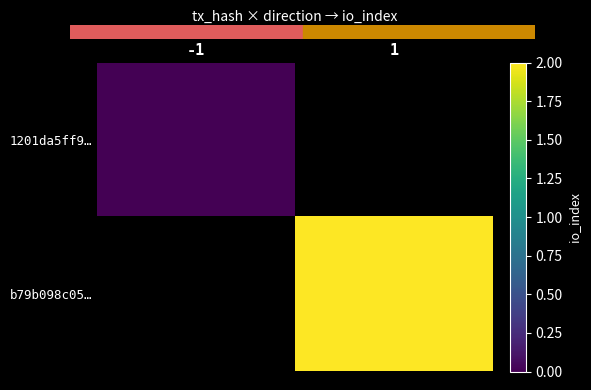

How many distinct data groups are displayed?

2